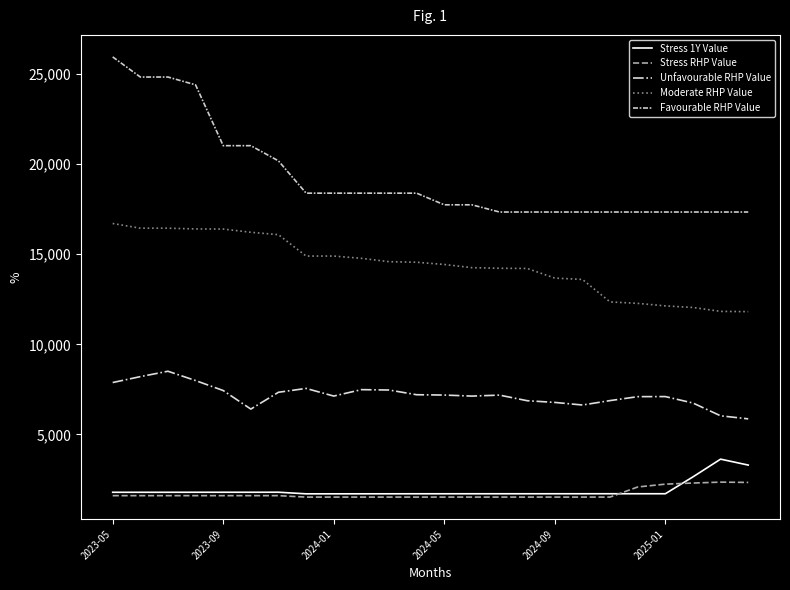

True or false: Favourable RHP Value and Stress 1Y Value cross at least once.

False